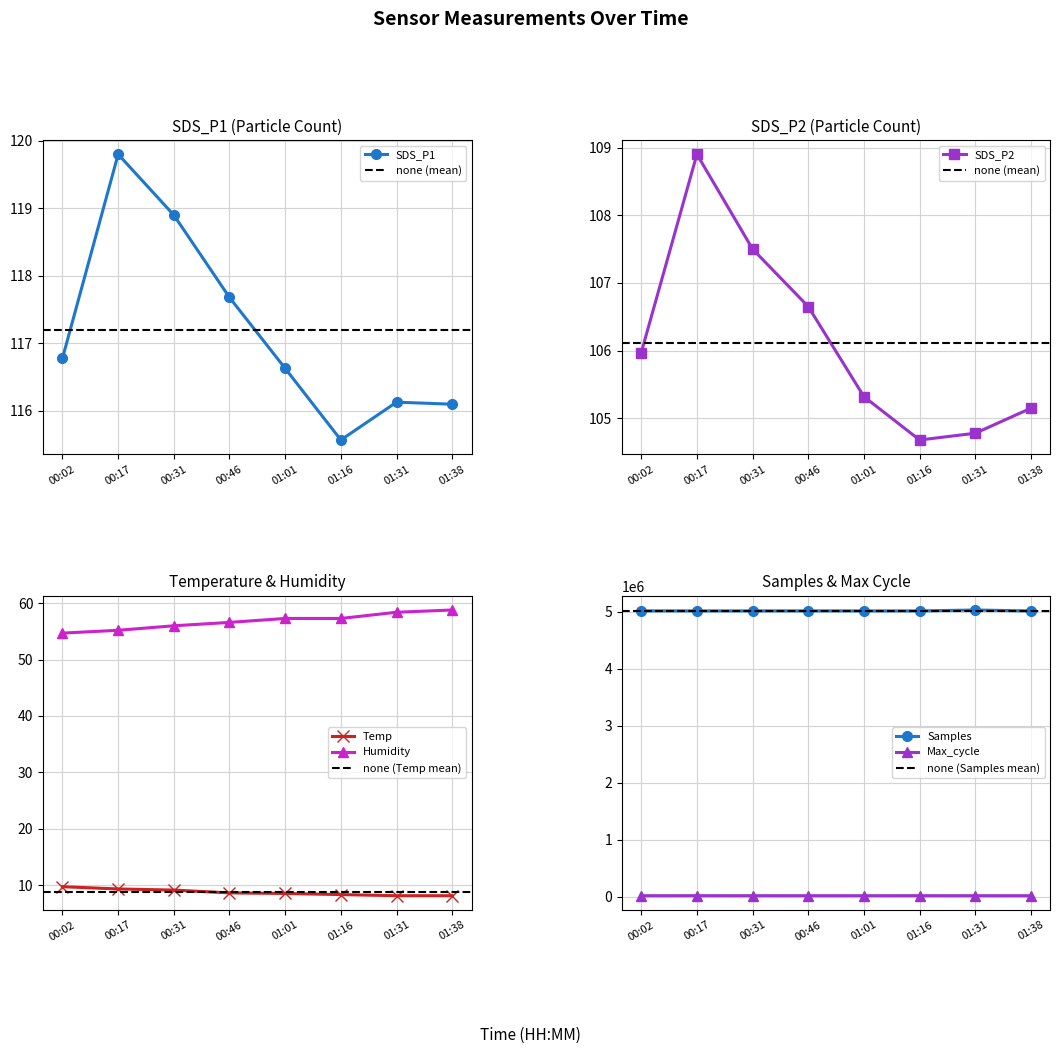

Which category has the lowest value in the Humidity series?

00:02